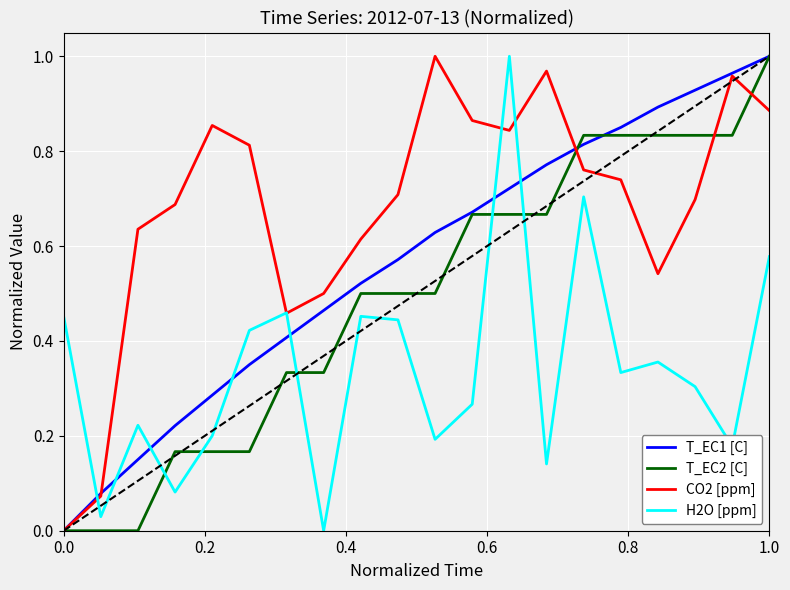

Which series has the largest total across all categories?

CO2 [ppm]